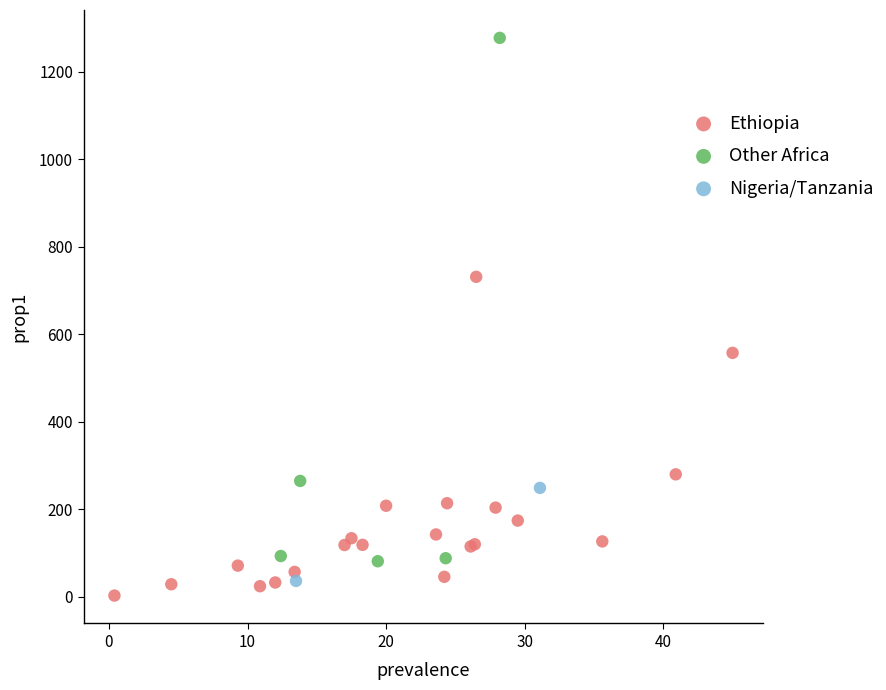

What are all the series names shown in the legend?

Ethiopia, Other Africa, Nigeria/Tanzania